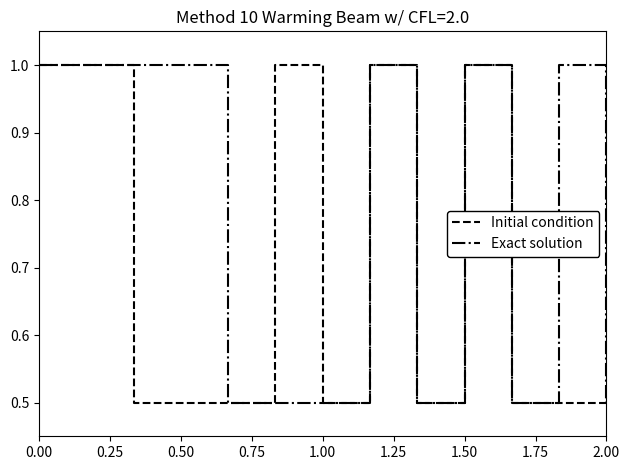

Which series has the largest total across all categories?

Exact solution